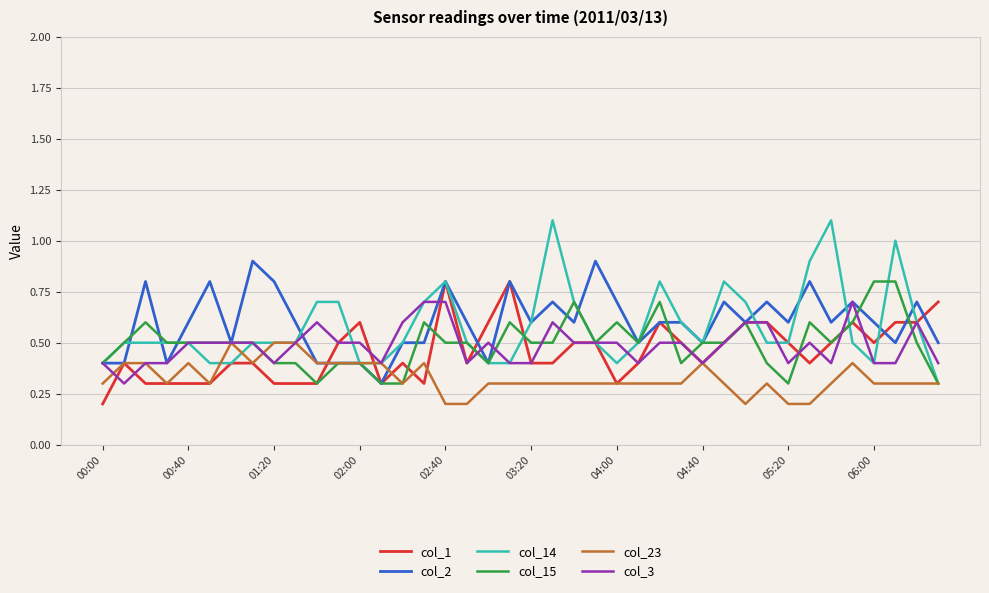

Which series has the widest spread of values?

col_14